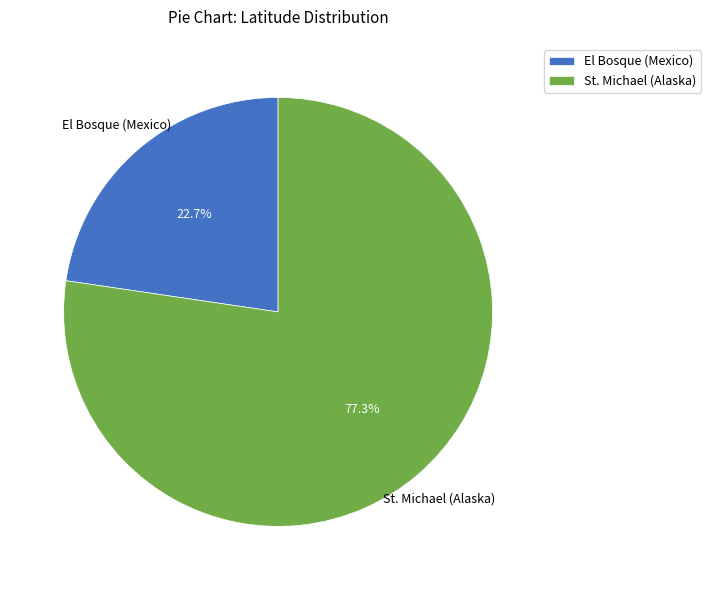

To the nearest percent, what percentage of the pie is St. Michael (Alaska)?

77%